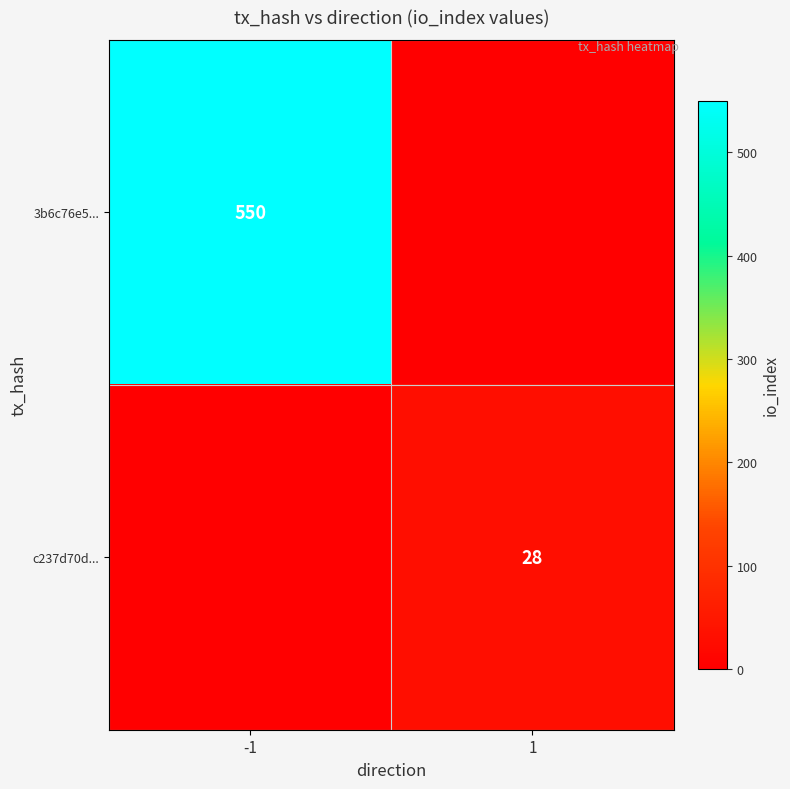

Is it true that 3b6c76e5... equals 550 at -1?

True